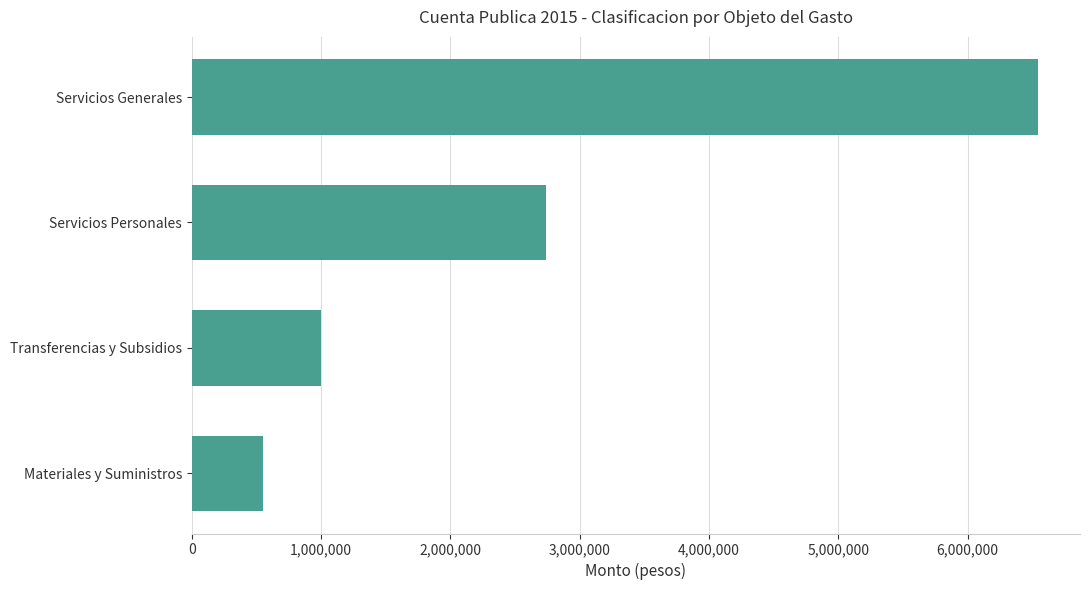

How many categories are shown in the chart?

4